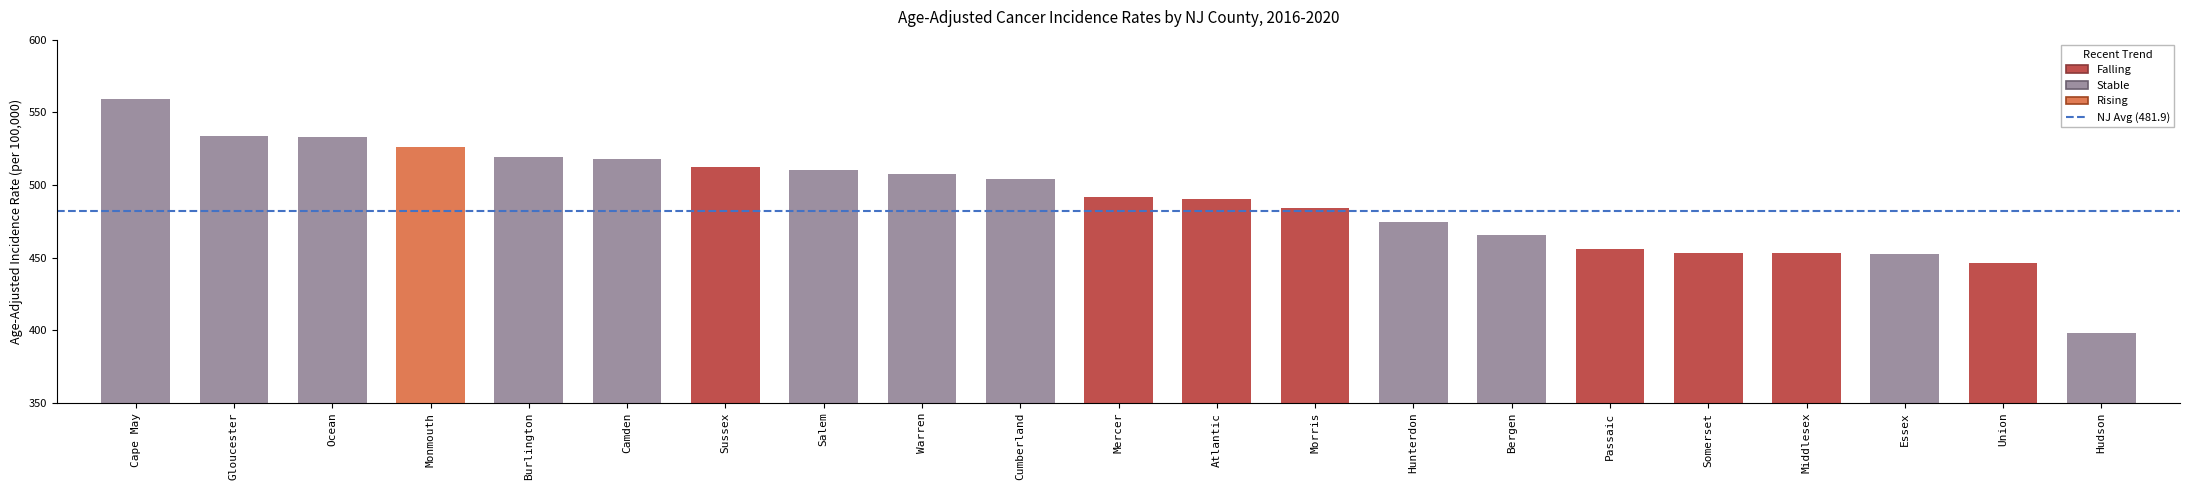

The value at Salem is 510.2. True or false?

True